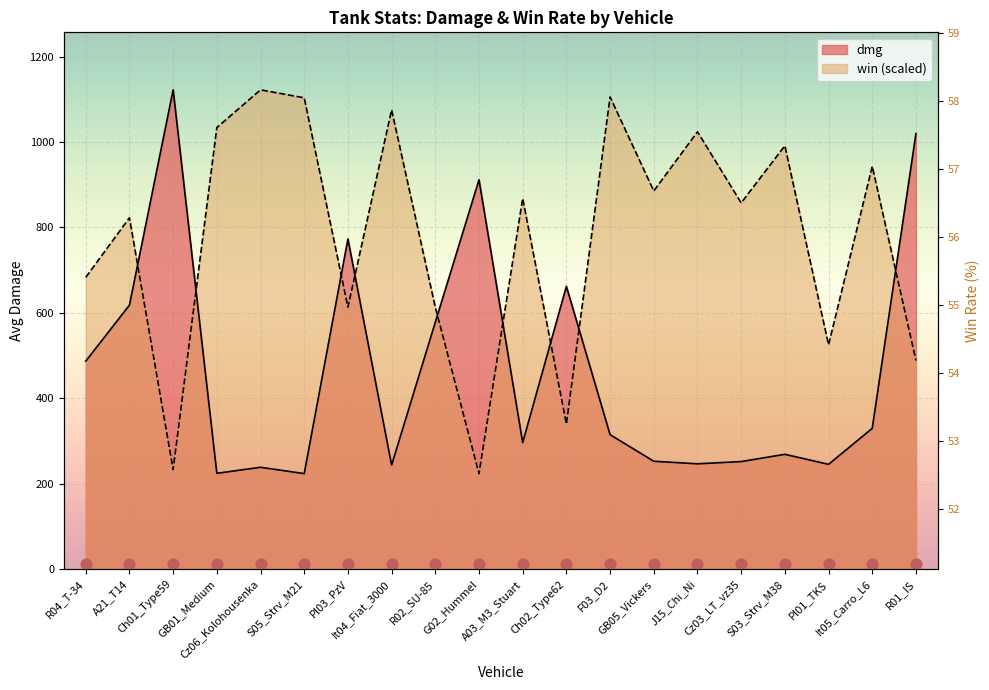

Which series has the largest total across all categories?

win